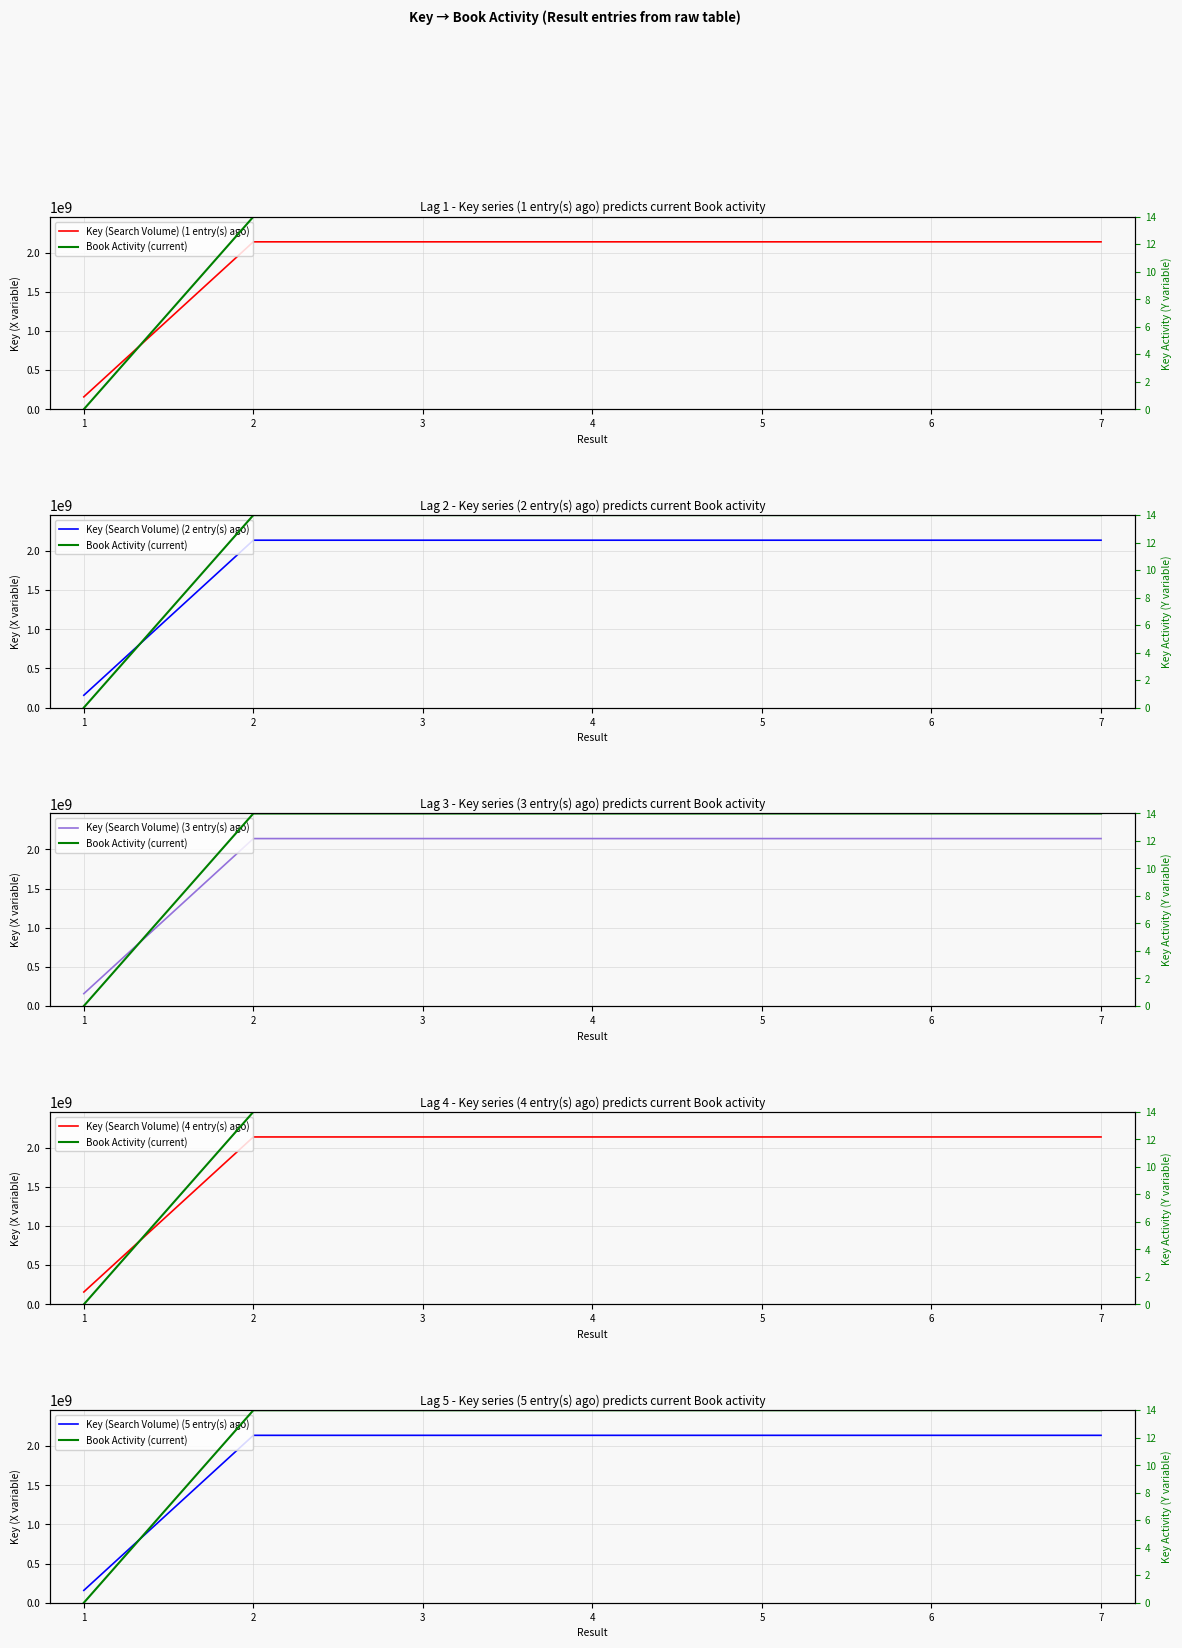

Which series has the largest total across all categories?

Key (Search Volume) (1 entry(s) ago)